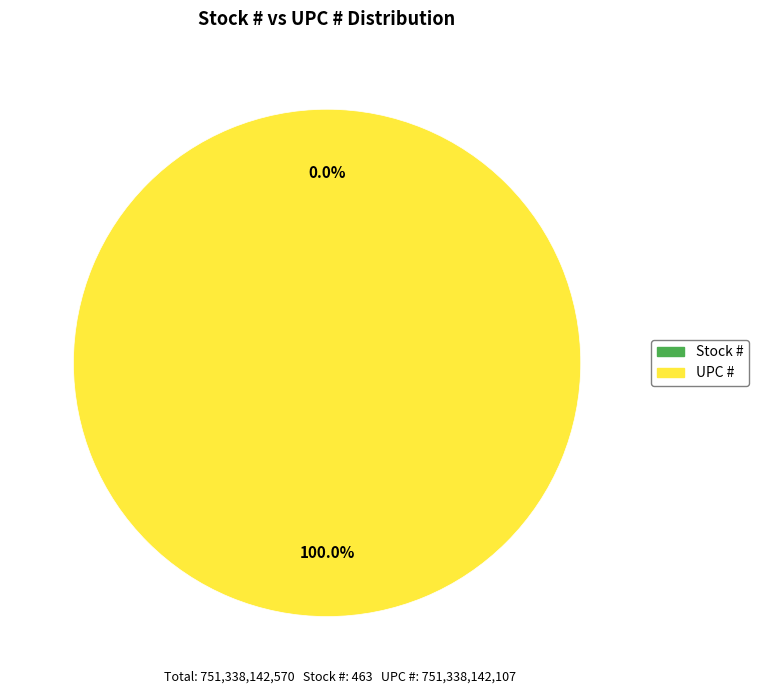

Which category accounts for the majority?

UPC #